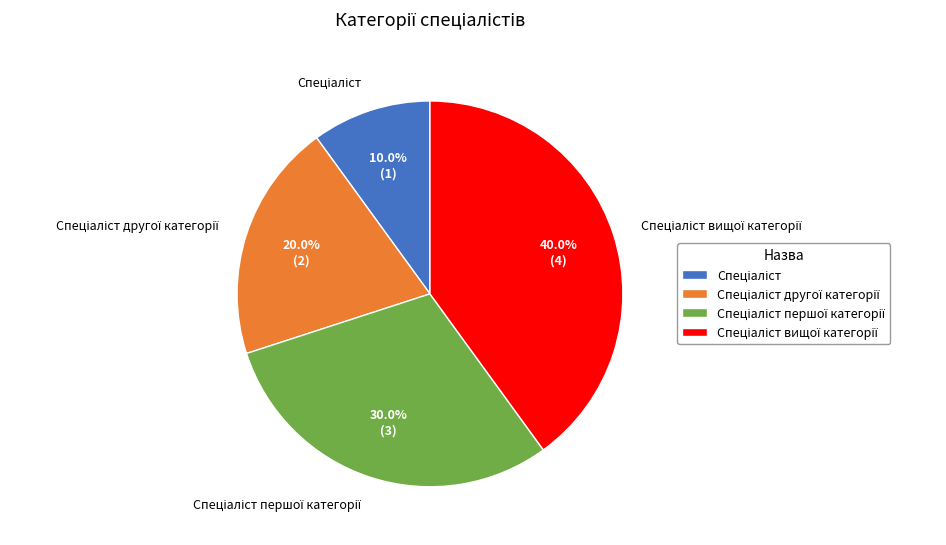

Is there any slice that represents more than half of the pie?

No